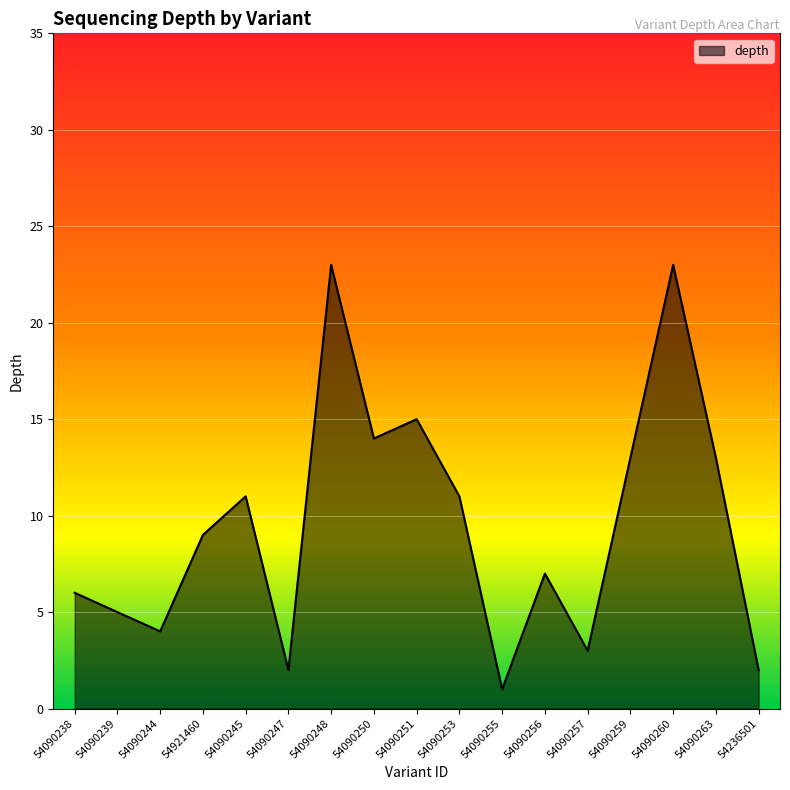

Which has a higher value, 54090245 or 54090259?

54090259